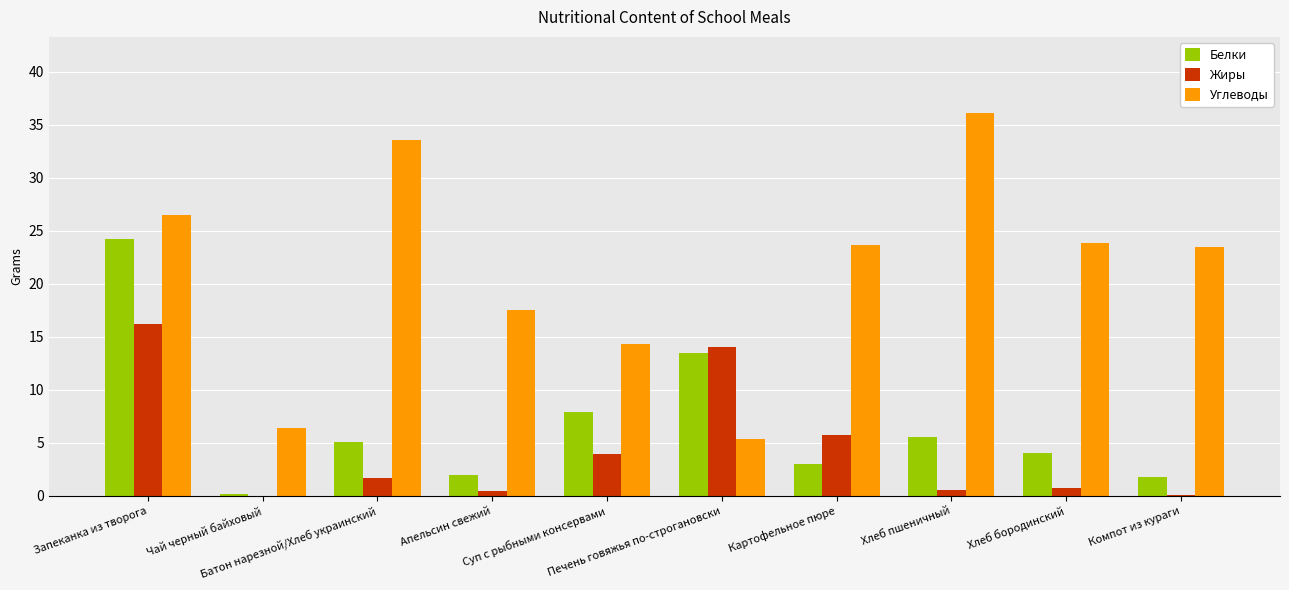

Which series has the widest spread of values?

Углеводы